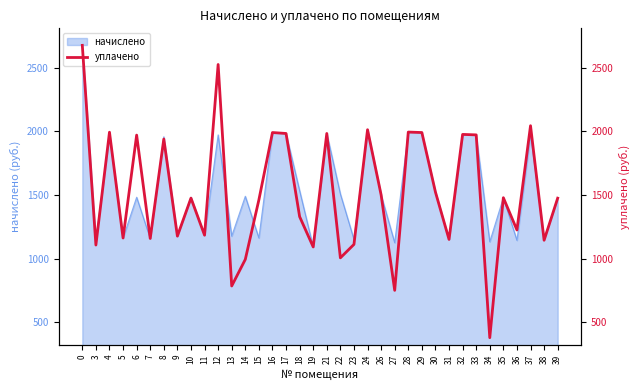

List the labels in order of value, largest first.

0, 12, 37, 24, 28, 4, 16, 29, 17, 21, 32, 33, 6, 8, 30, 26, 35, 10, 39, 15, 18, 36, 11, 9, 5, 7, 31, 38, 23, 3, 19, 22, 14, 13, 27, 34